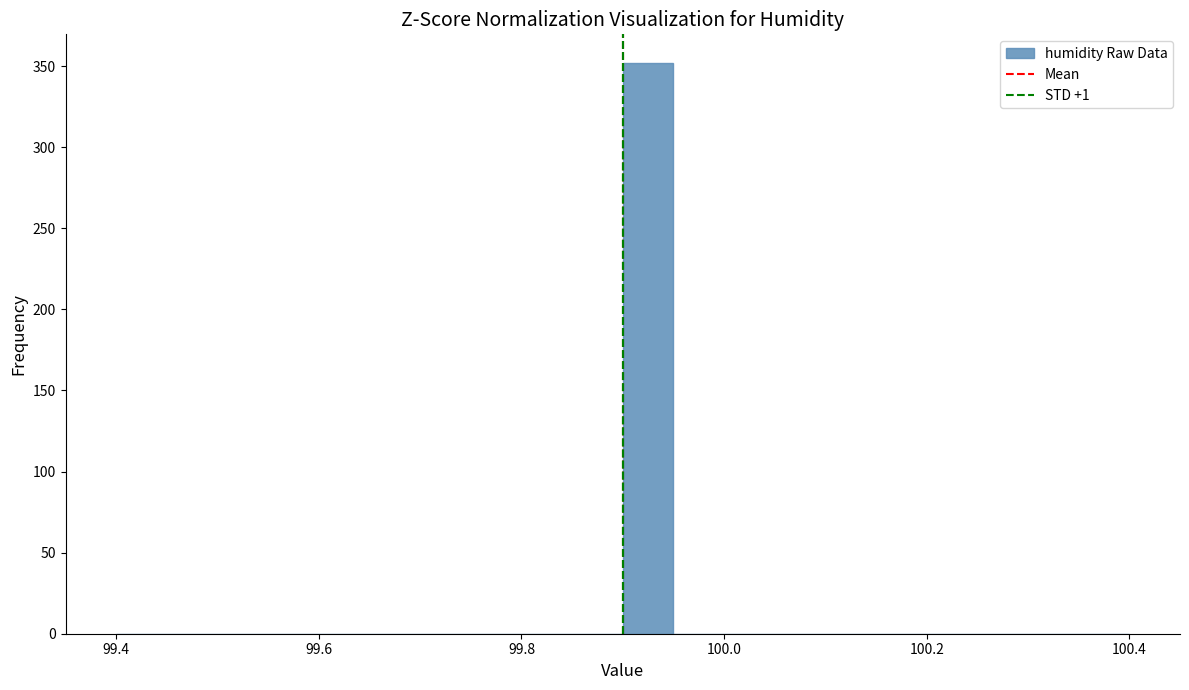

Read against the x-axis, roughly where is the centre of the tallest bar?

99.92